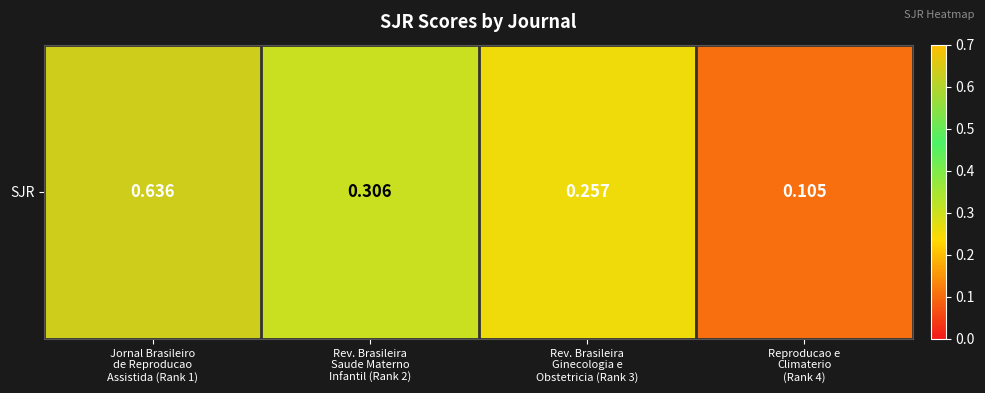

Is it true that the value at Reproducao e
Climaterio
(Rank 4) is 0.1?

True